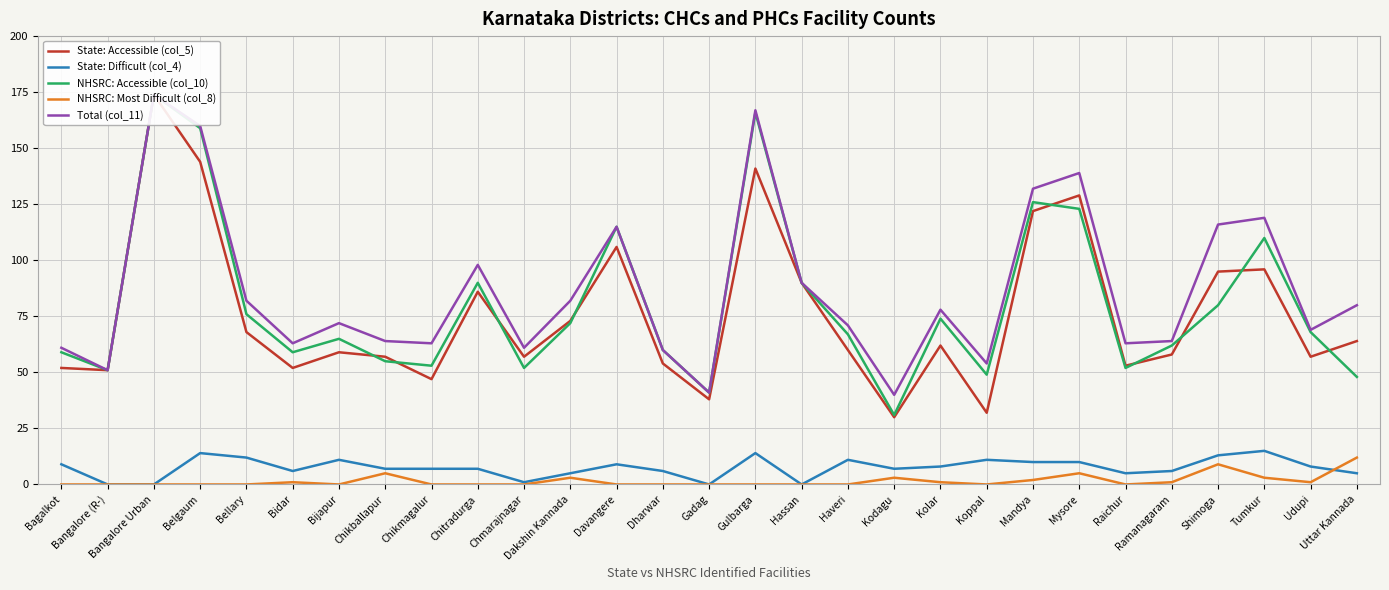

The value of State: Difficult (col_4) at Shimoga is 13. True or false?

True